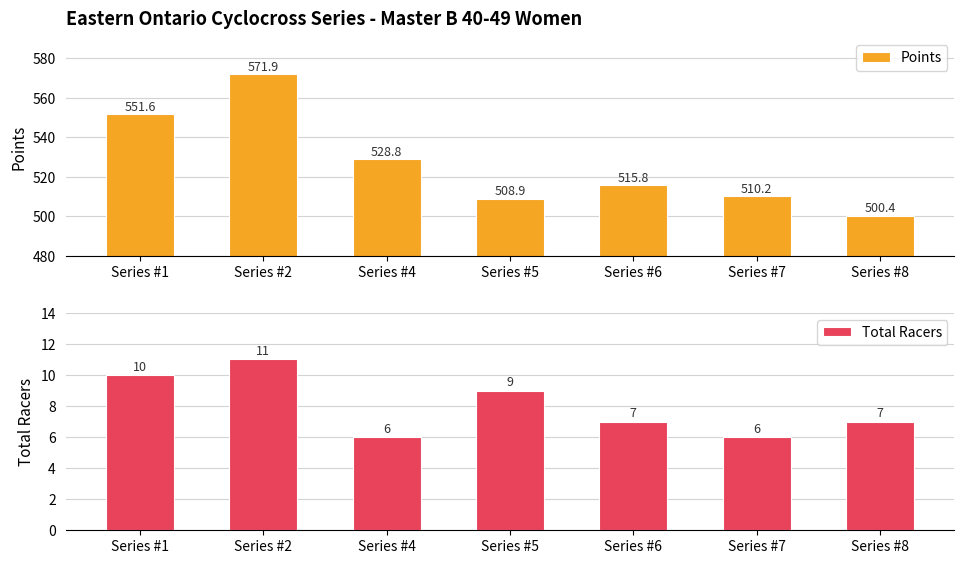

What is the average value of the Points series?

526.8